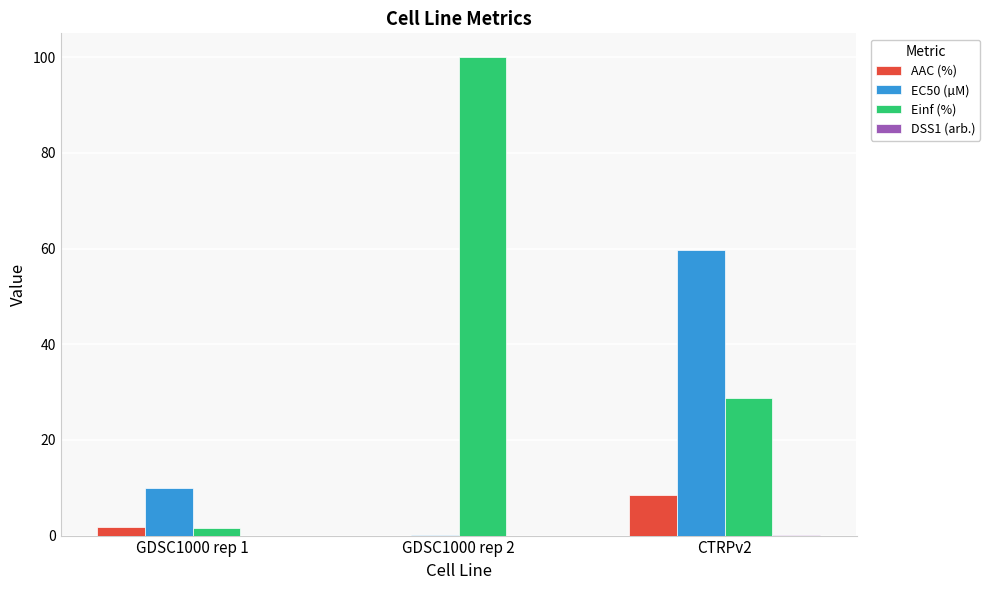

What is the highest value of the Einf (%) series?

100.0